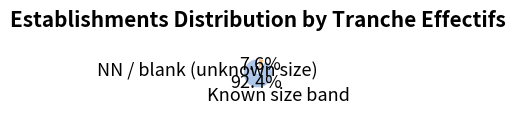

Is there any slice that represents more than half of the pie?

Yes